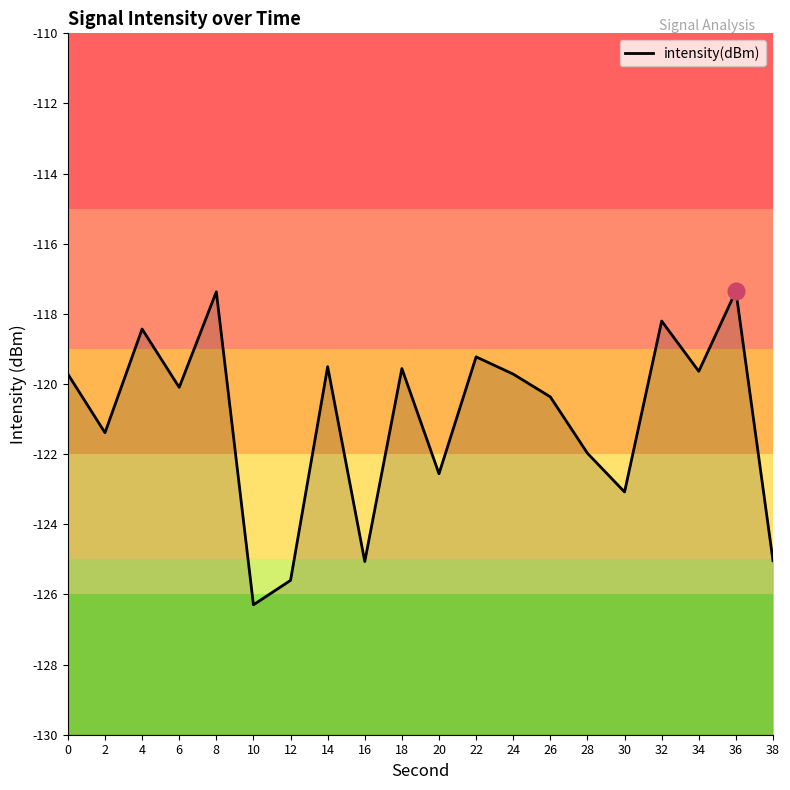

Reading right to left, extract all data points from this chart.

-125.0	-117.4	-119.6	-118.2	-123.1	-122.0	-120.4	-119.7	-119.2	-122.6	-119.6	-125.1	-119.5	-125.6	-126.3	-117.4	-120.1	-118.4	-121.4	-119.7